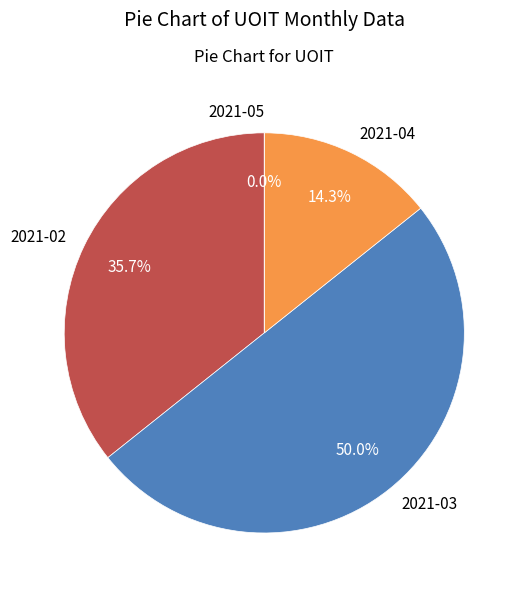

Is it true that 2021-04 is 4% of the pie?

False